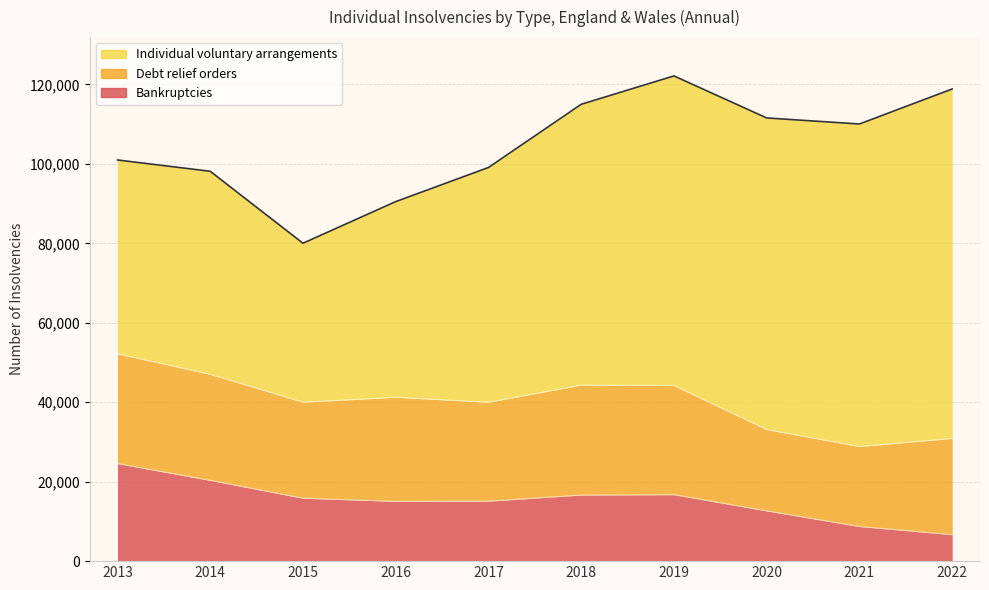

True or false: Debt relief orders has more than 0 interior local peaks.

True